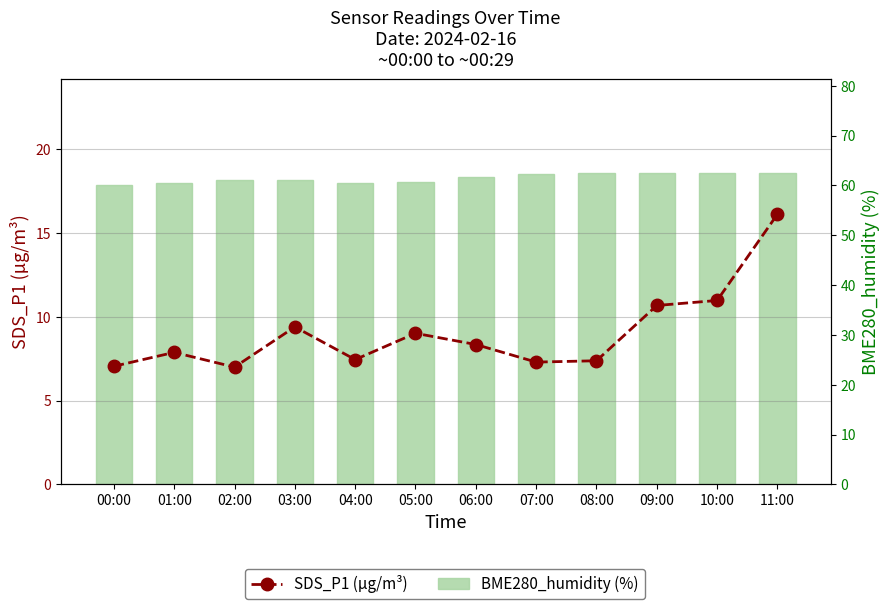

At which label does SDS_P1 (µg/m³) reach its peak?

11:00